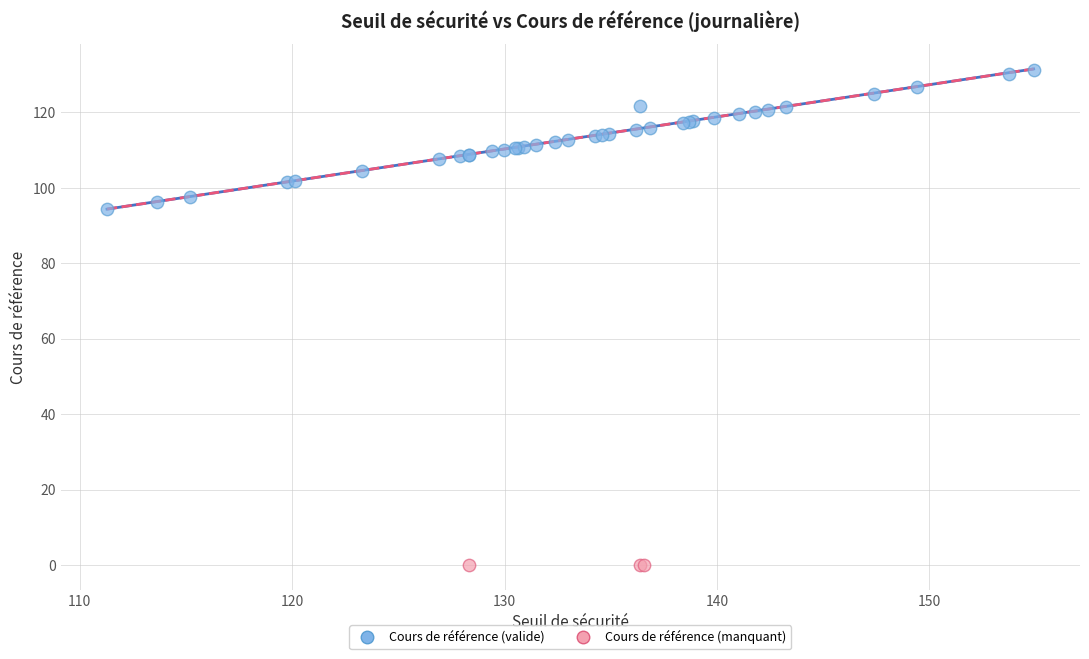

Which series contains the lowest Y value?

Cours de référence (manquant)